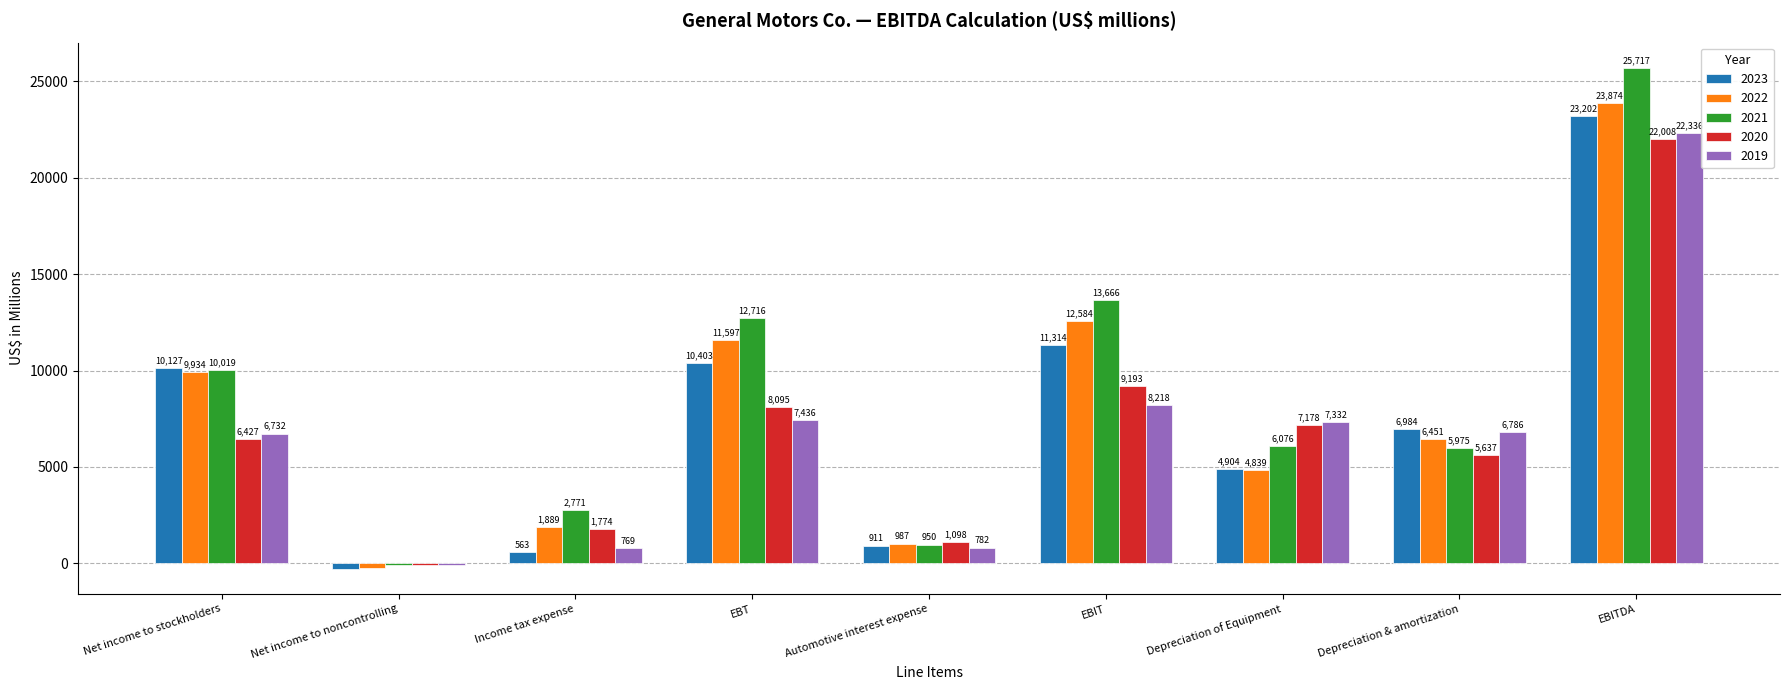

How many values in 2021 are above zero?

8